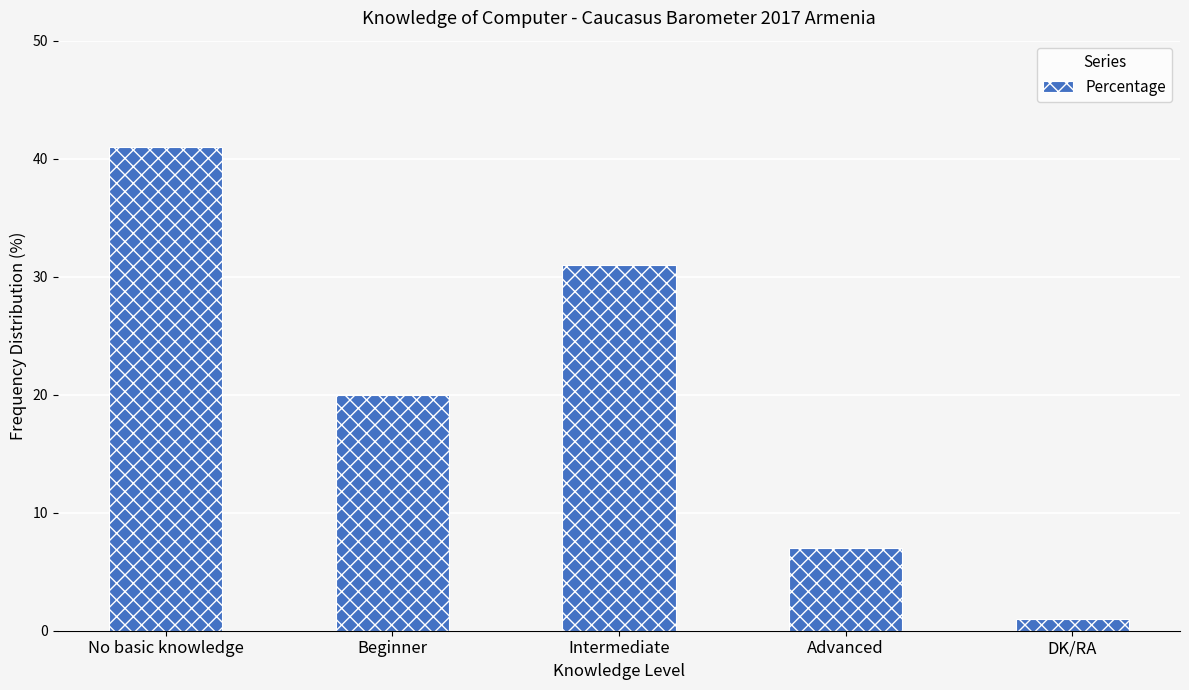

How many bars are there in total?

5